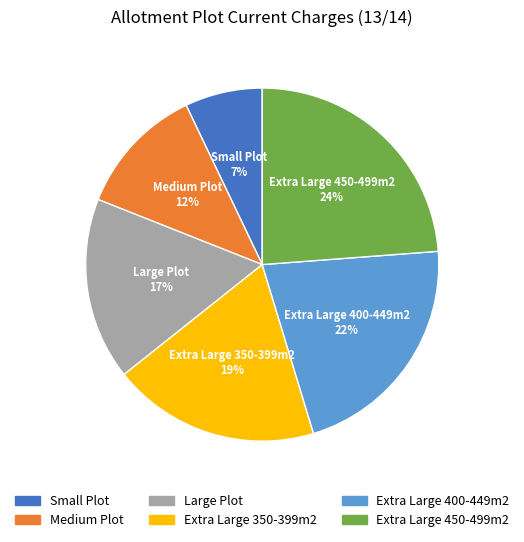

Between Large Plot and Medium Plot, which is larger?

Large Plot